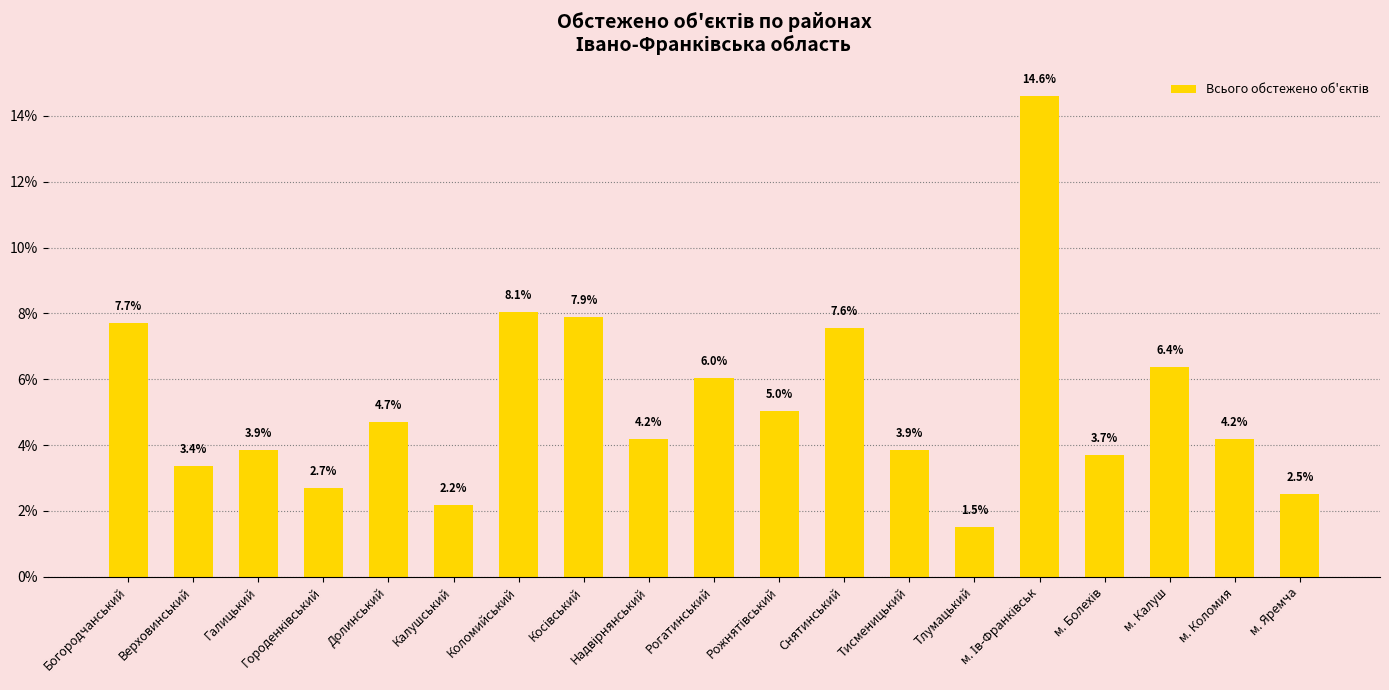

The value at Рогатинський is 6.0. True or false?

True